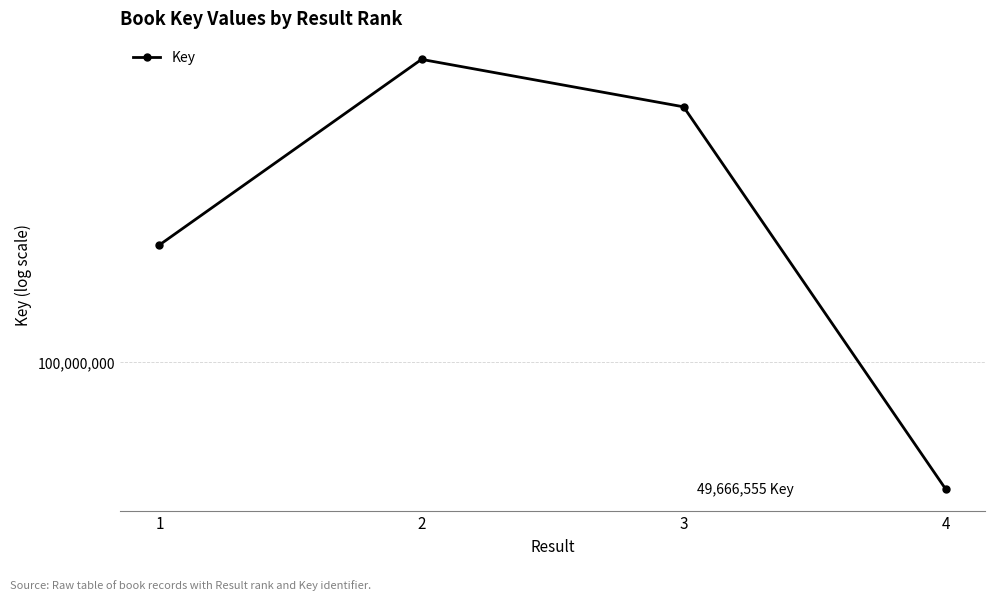

Count the values in the range 190159055 to 527471652.

3